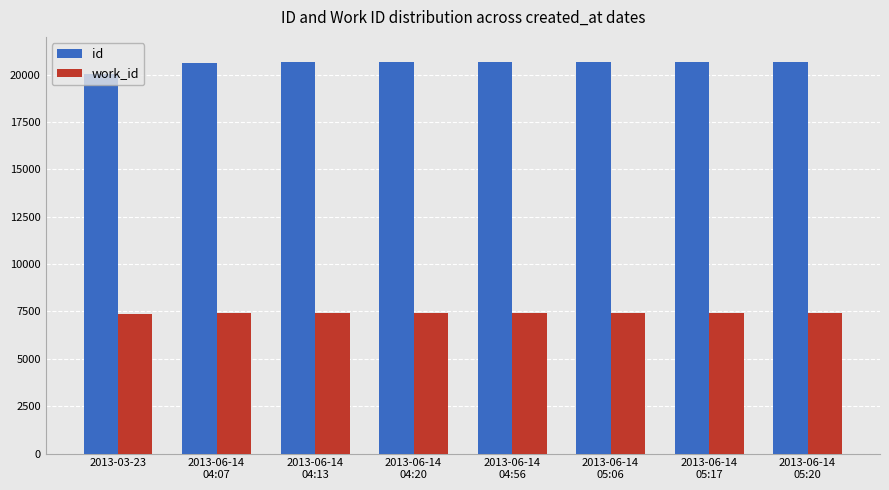

Are the bars horizontal?

No